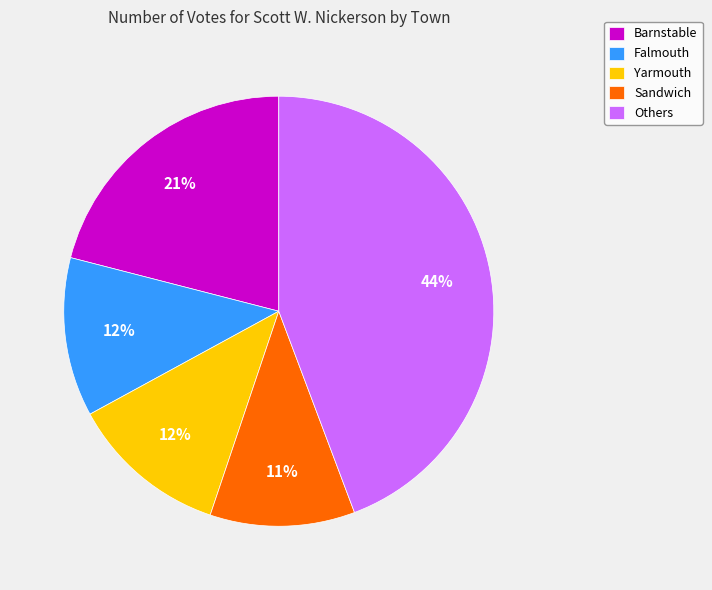

Which slice is the largest?

Others